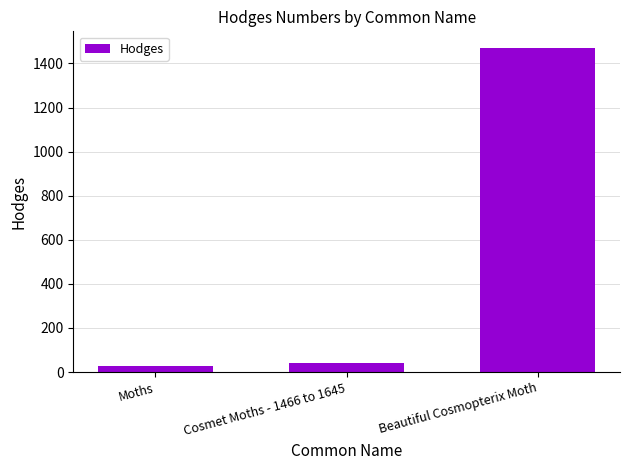

Is it true that the value at Beautiful Cosmopterix Moth is 1472.0?

True